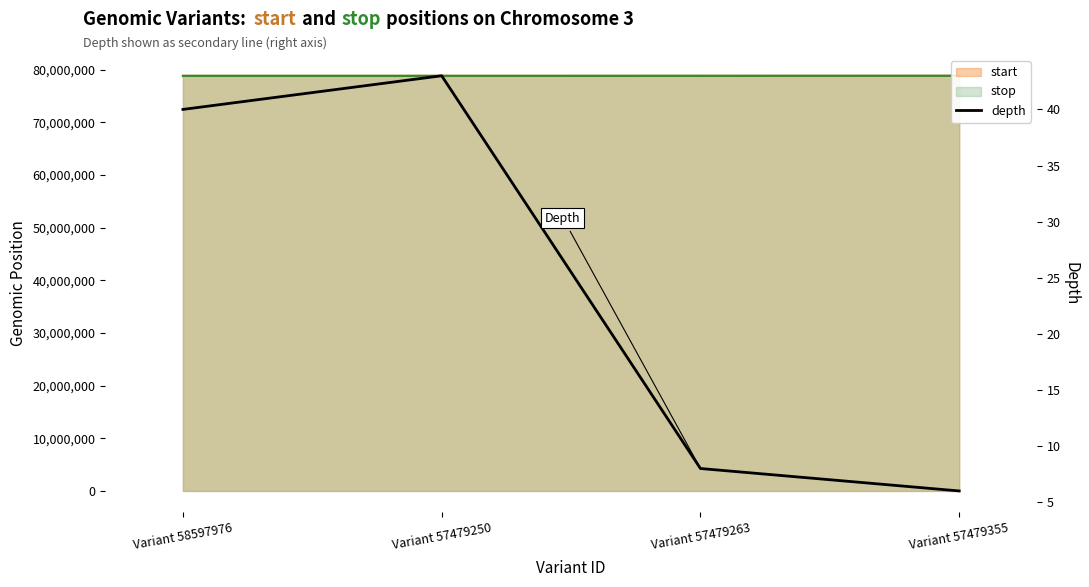

Count the number of categories in the chart.

4